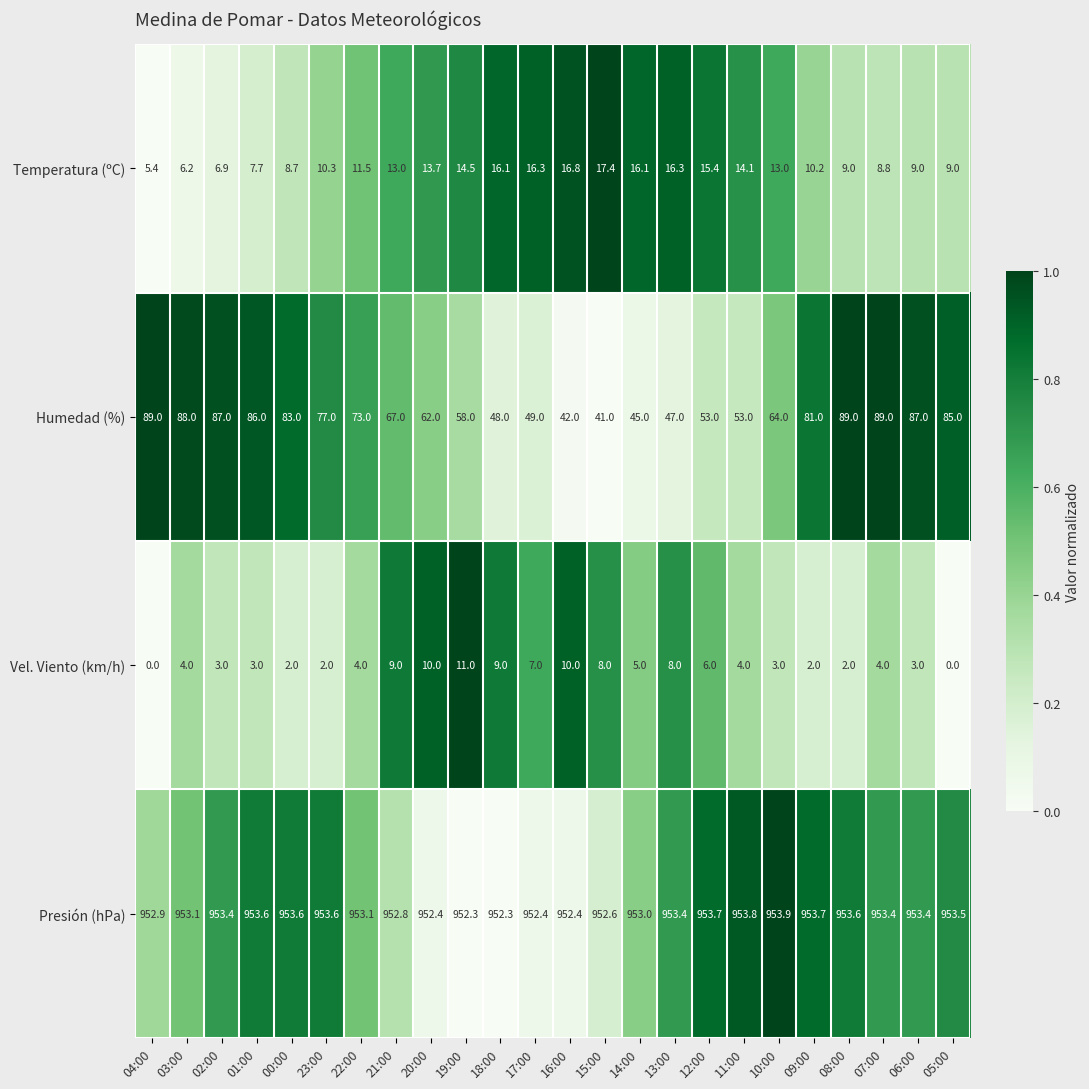

How many data points does each series have?

24